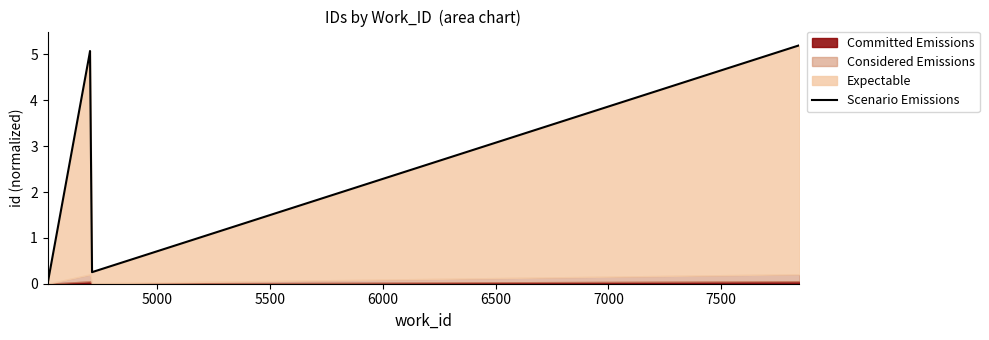

What is the difference between the maximum and minimum values?

5.2